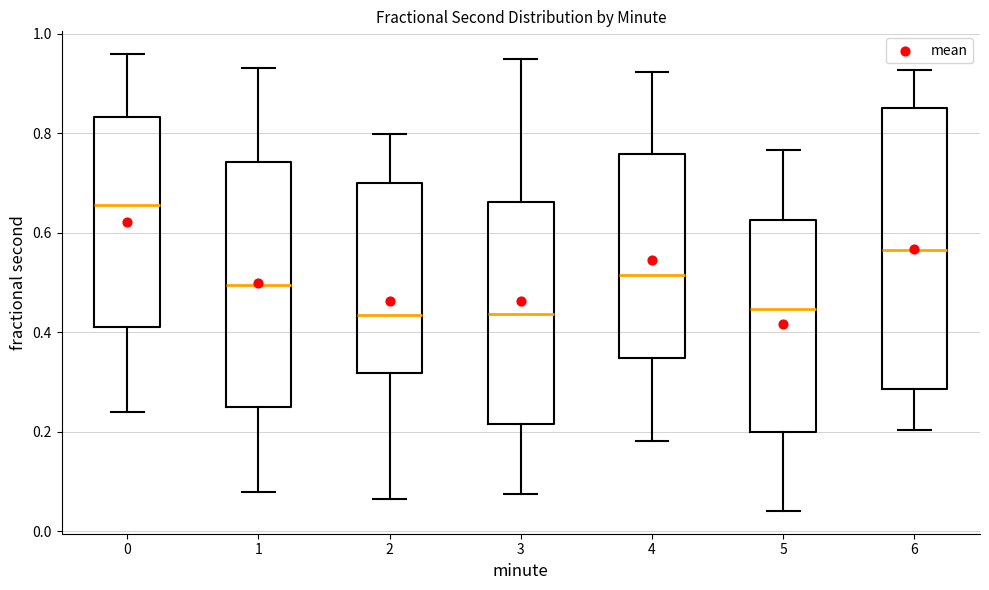

Where does the lower whisker of the box at x = 6 end on the y-axis? The values are not printed on the chart, so give them approximately, as read against the axis.

0.20